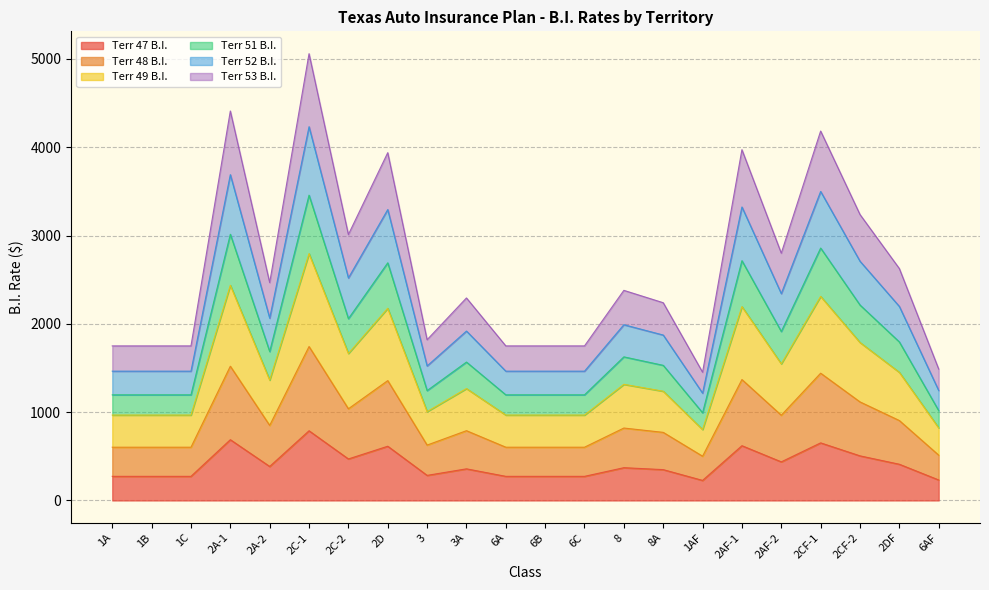

The value of Terr 47 B.I. at 8A is 349. True or false?

True